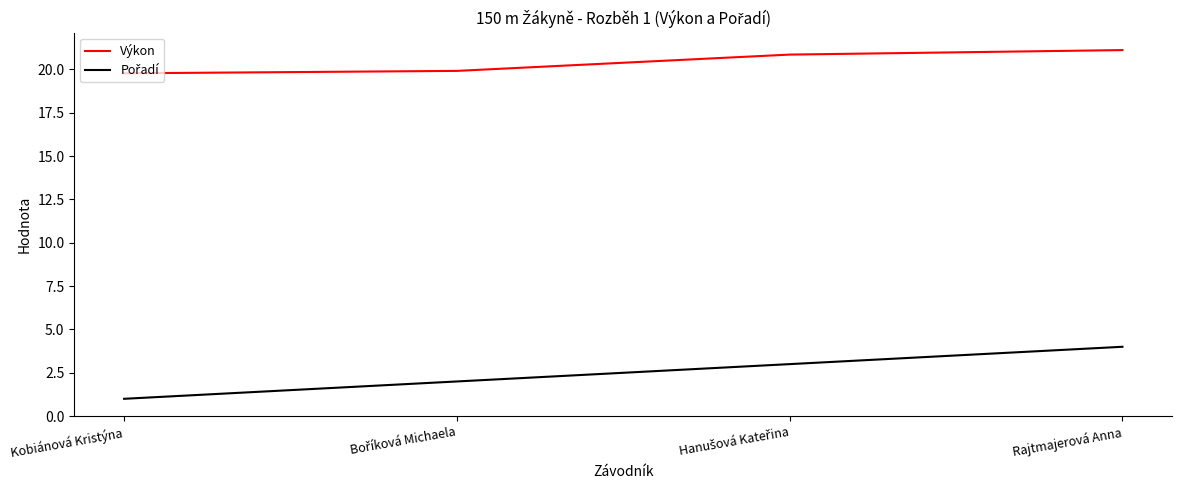

Is it true that Výkon equals 13.1 at Rajtmajerová Anna?

False